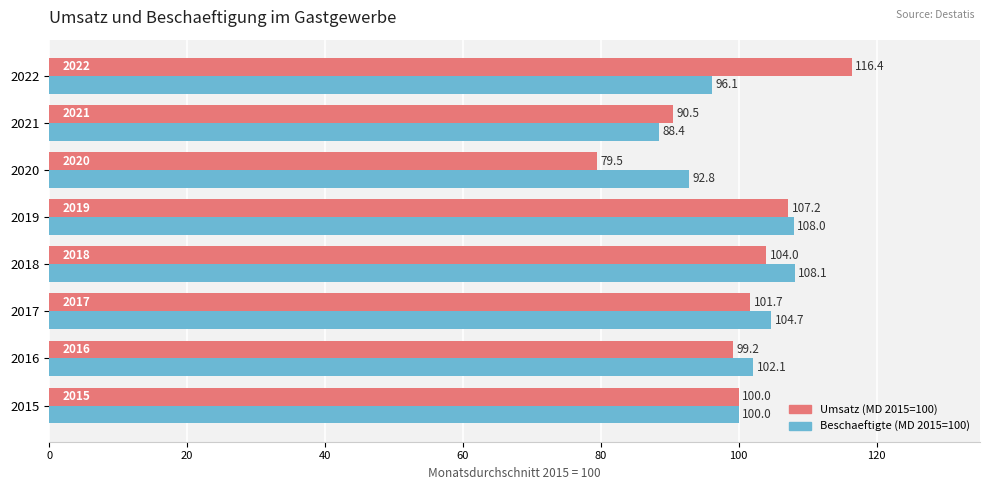

How many categories are shown in the chart?

8